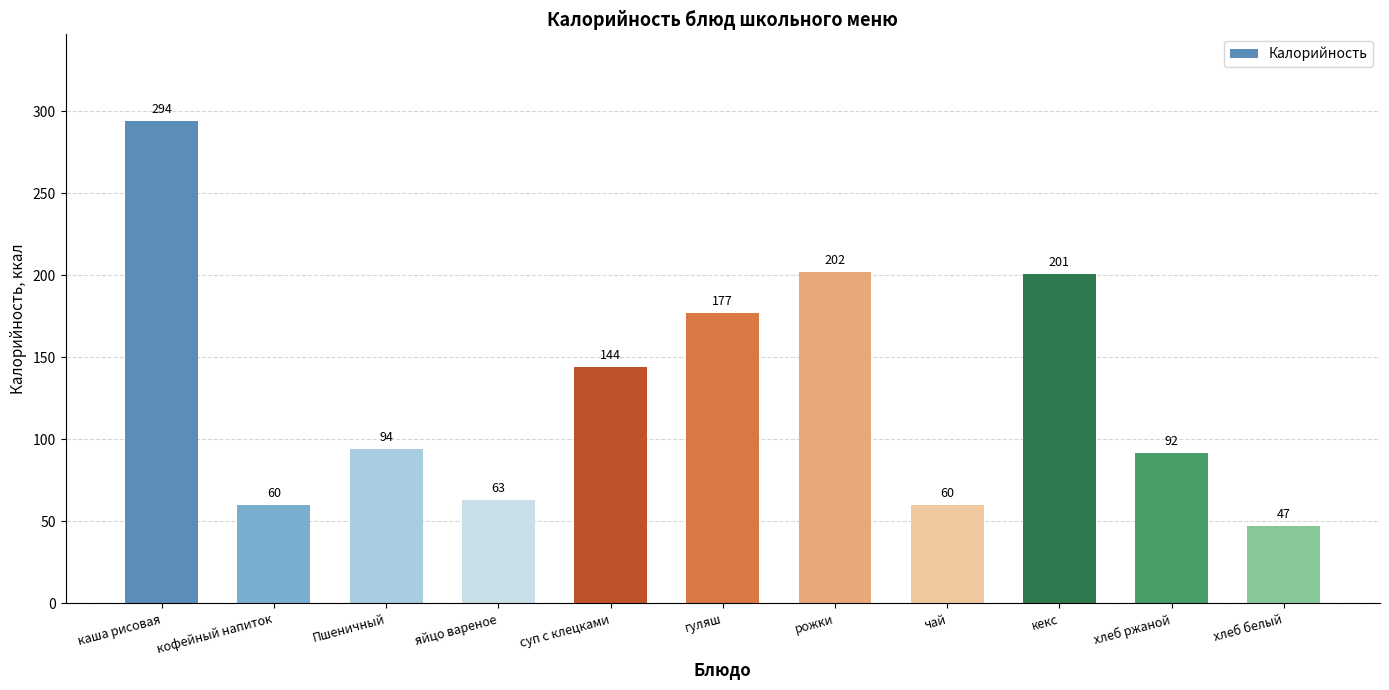

Does the chart contain stacked bars?

No